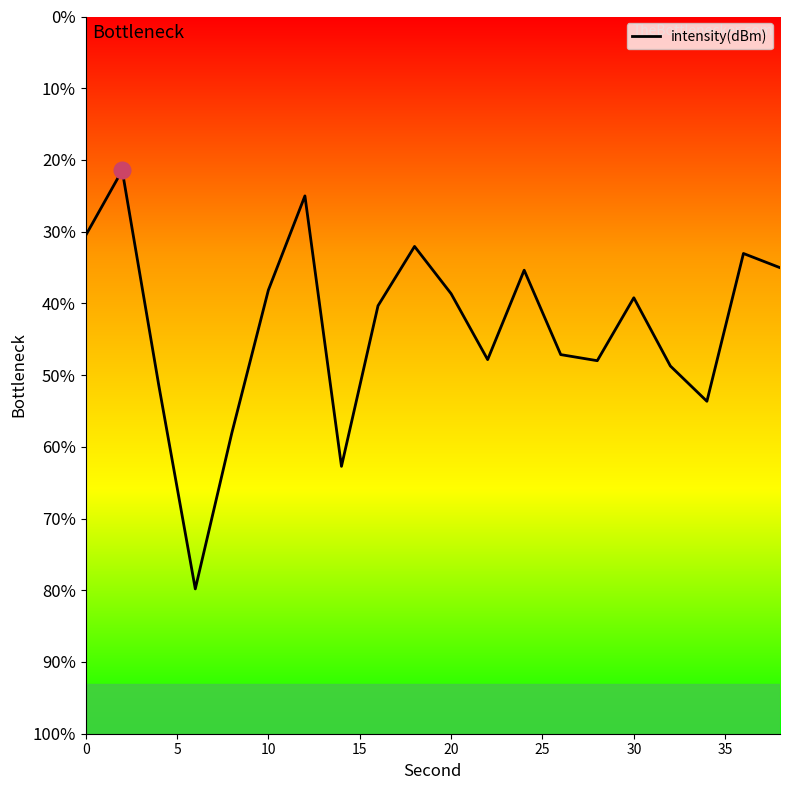

Is this an area chart (filled region under the line)?

No